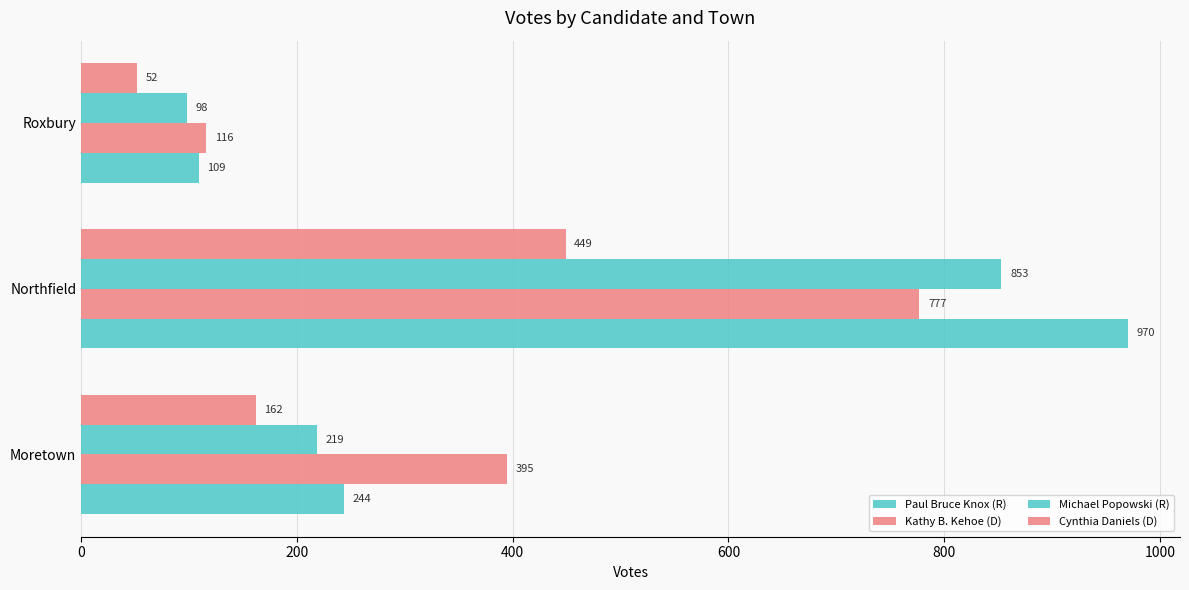

List the series in order of their peak value, highest first.

Paul Bruce Knox (R), Michael Popowski (R), Kathy B. Kehoe (D), Cynthia Daniels (D)